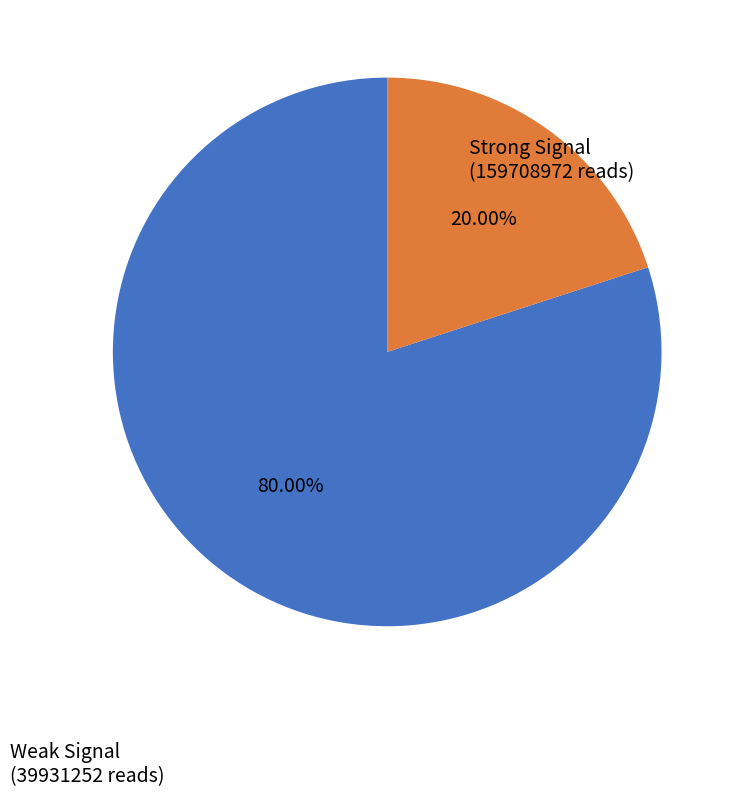

Is there a majority slice in this chart?

Yes